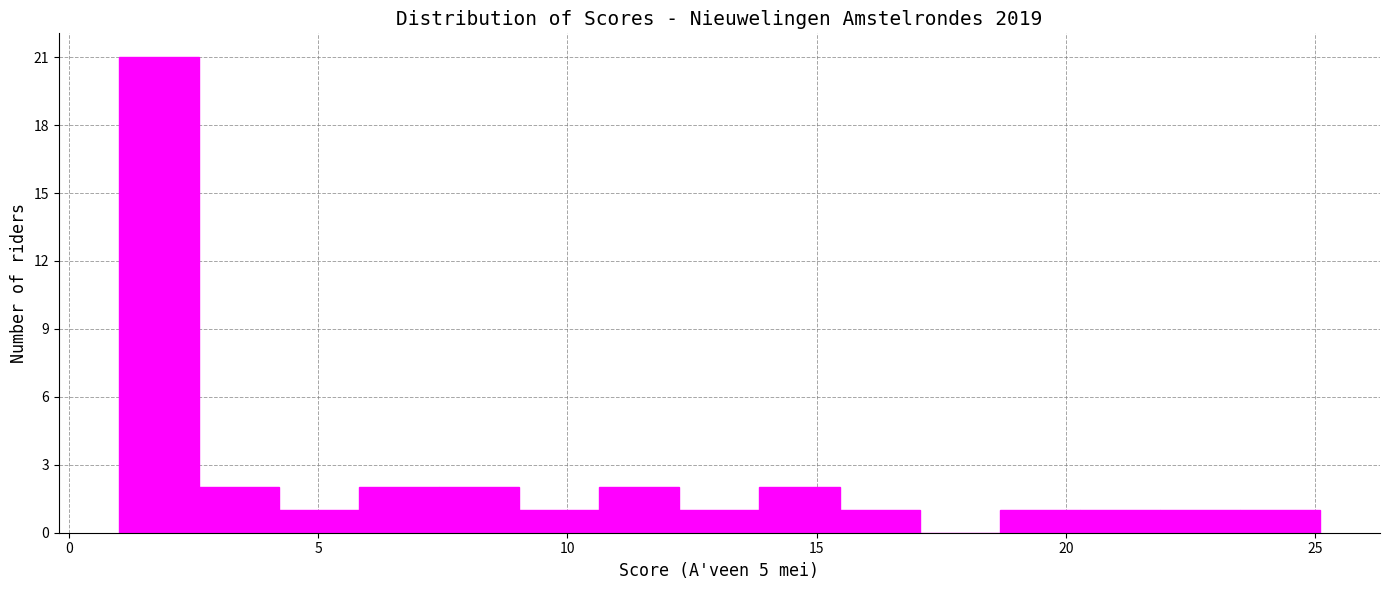

Read against the x-axis, roughly where is the centre of the tallest bar?

2.0